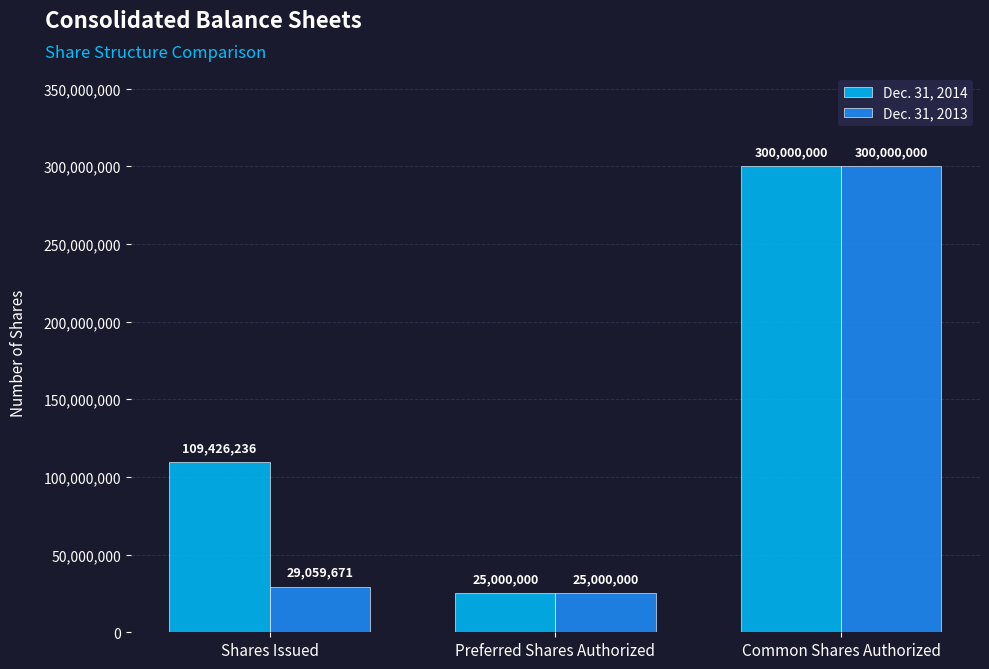

At which category is the sum across all series the highest?

Common Shares Authorized